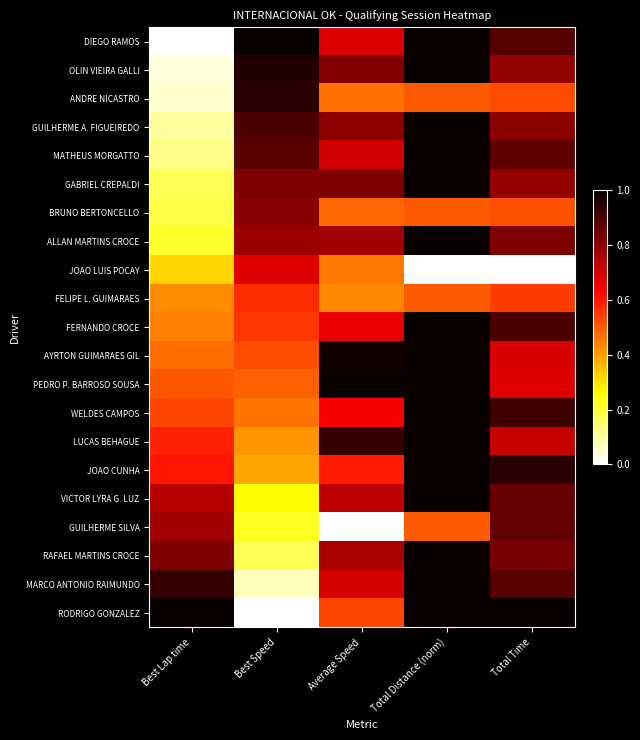

Which category has the highest value across all series?

Best Speed